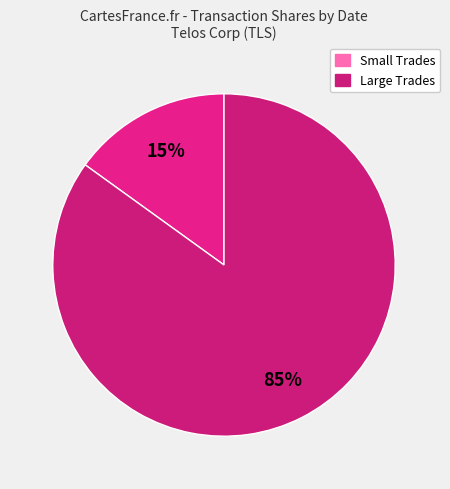

How many slices are in this pie chart?

2